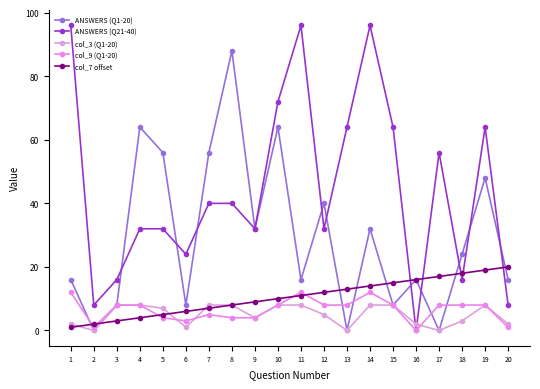

Reading left to right, extract all data points from this chart.

ANSWERS (Q1-20): 16	0	8	64	56	8	56	88	32	64	16	40	0	32	8	16	0	24	48	16
ANSWERS (Q21-40): 96	8	16	32	32	24	40	40	32	72	96	32	64	96	64	0	56	16	64	8
col_3 (Q1-20): 2	0	8	8	7	1	8	8	4	8	8	5	0	8	8	2	0	3	8	2
col_9 (Q1-20): 12	1	8	8	4	3	5	4	4	8	12	8	8	12	8	0	8	8	8	1
col_7 offset: 1	2	3	4	5	6	7	8	9	10	11	12	13	14	15	16	17	18	19	20